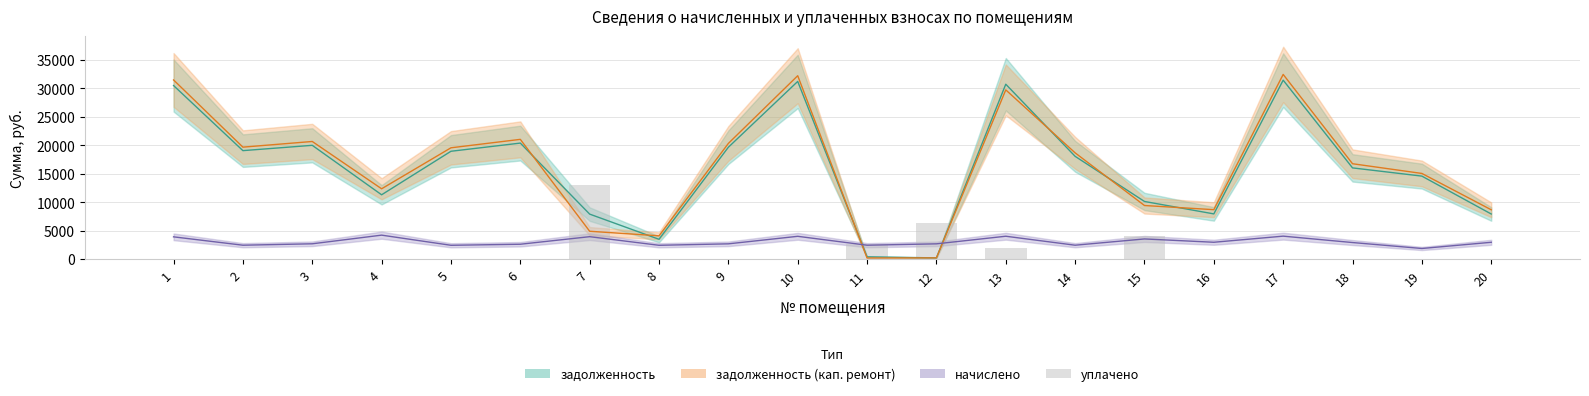

What is the change in value from 12 to 17?

-6392.4